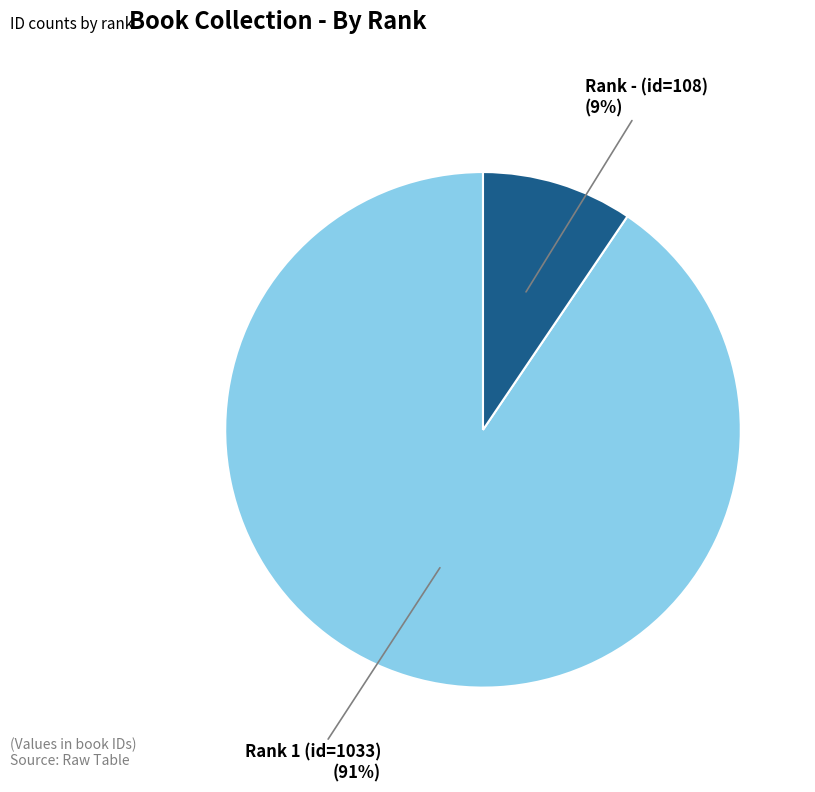

Combined, do Rank 1 (id=1033) (91%) and Rank - (id=108) (9%) account for over 50%?

Yes